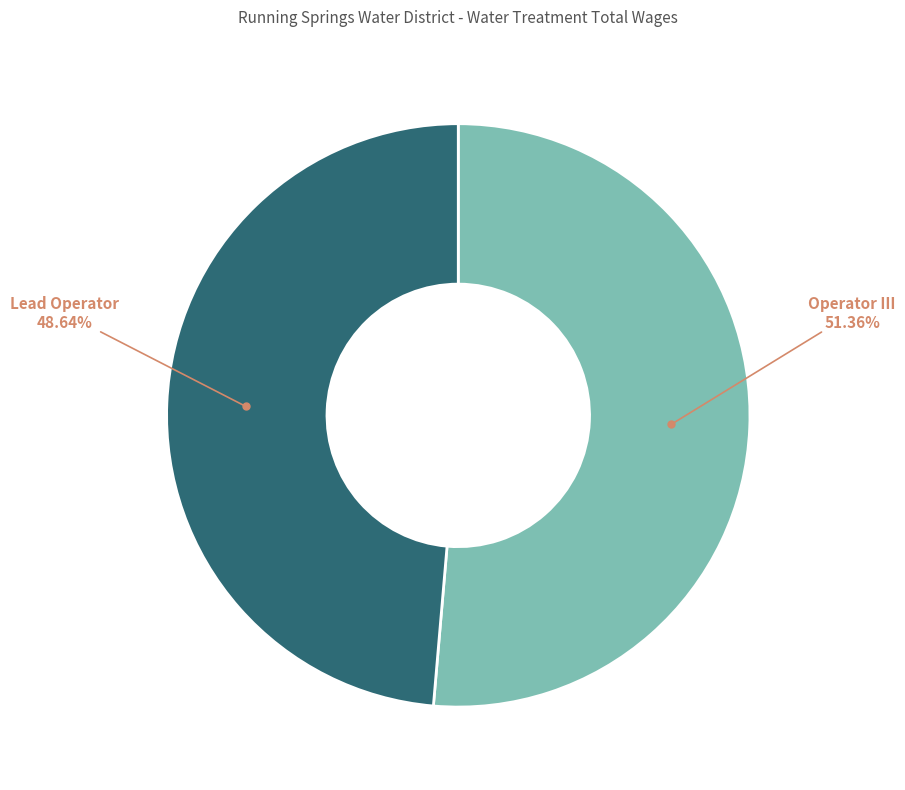

What is the ratio of the value at Operator III to the value at Lead Operator?

1.1